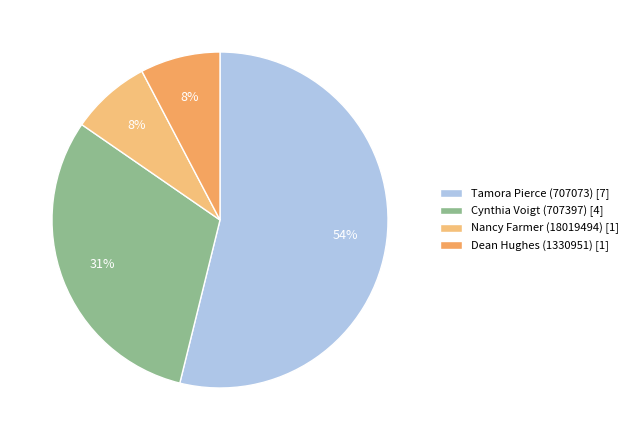

How many slices are in this pie chart?

4